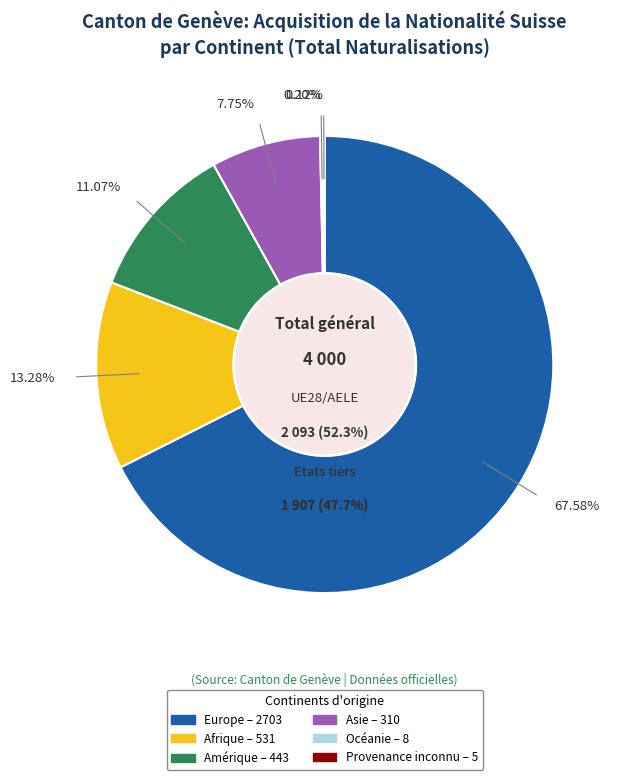

To the nearest percent, what is the difference between the largest and smallest slice percentages?

67%